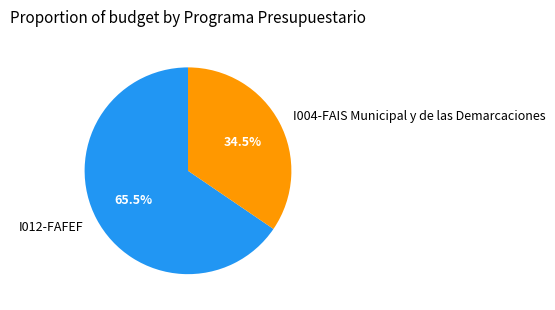

To the nearest percent, what is the difference between the largest and smallest slice percentages?

31%